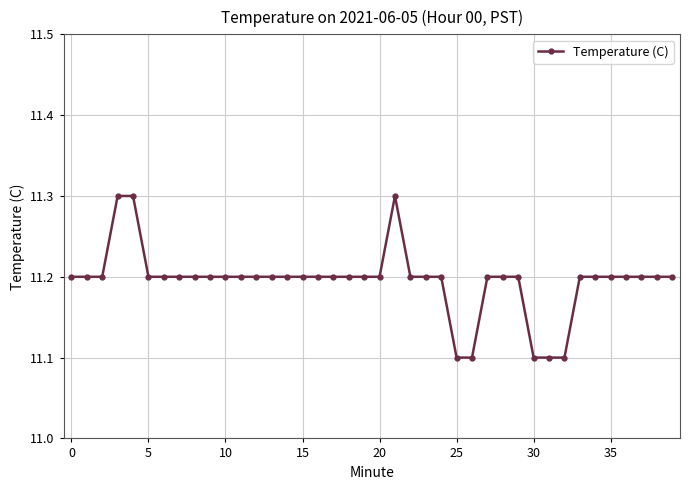

What is the greatest value displayed?

11.3